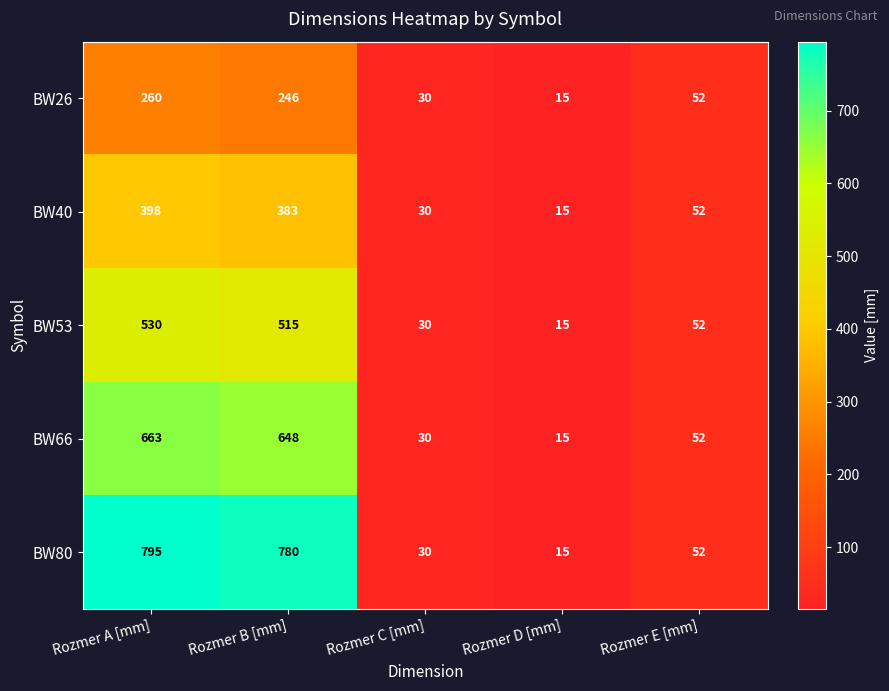

Reading left to right, what are all the values shown in this chart?

BW26: Rozmer A [mm]=260	Rozmer B [mm]=246	Rozmer C [mm]=30	Rozmer D [mm]=15	Rozmer E [mm]=52
BW40: Rozmer A [mm]=398	Rozmer B [mm]=383	Rozmer C [mm]=30	Rozmer D [mm]=15	Rozmer E [mm]=52
BW53: Rozmer A [mm]=530	Rozmer B [mm]=515	Rozmer C [mm]=30	Rozmer D [mm]=15	Rozmer E [mm]=52
BW66: Rozmer A [mm]=663	Rozmer B [mm]=648	Rozmer C [mm]=30	Rozmer D [mm]=15	Rozmer E [mm]=52
BW80: Rozmer A [mm]=795	Rozmer B [mm]=780	Rozmer C [mm]=30	Rozmer D [mm]=15	Rozmer E [mm]=52